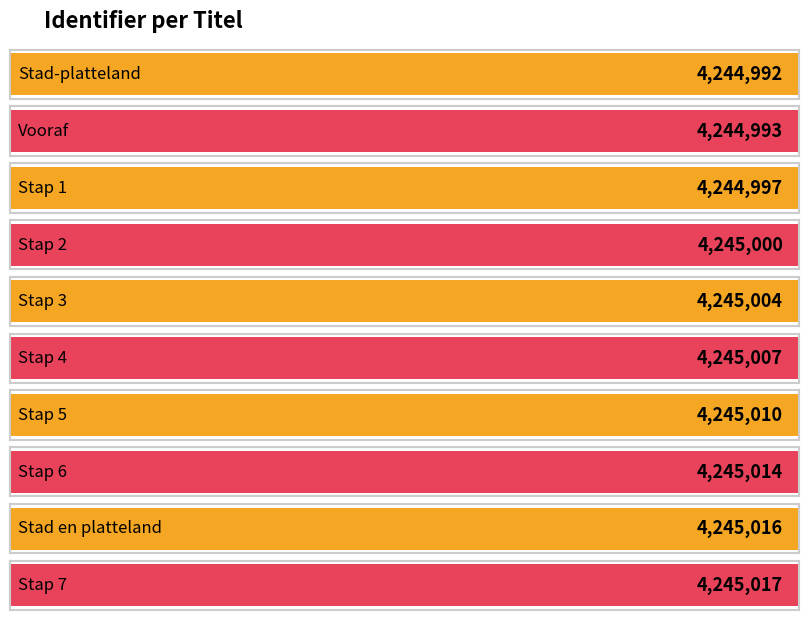

Reading left to right, transcribe all the data shown in this chart.

Stad-platteland=4244992	Vooraf=4244993	Stap 1=4244997	Stap 2=4245000	Stap 3=4245004	Stap 4=4245007	Stap 5=4245010	Stap 6=4245014	Stad en platteland=4245016	Stap 7=4245017